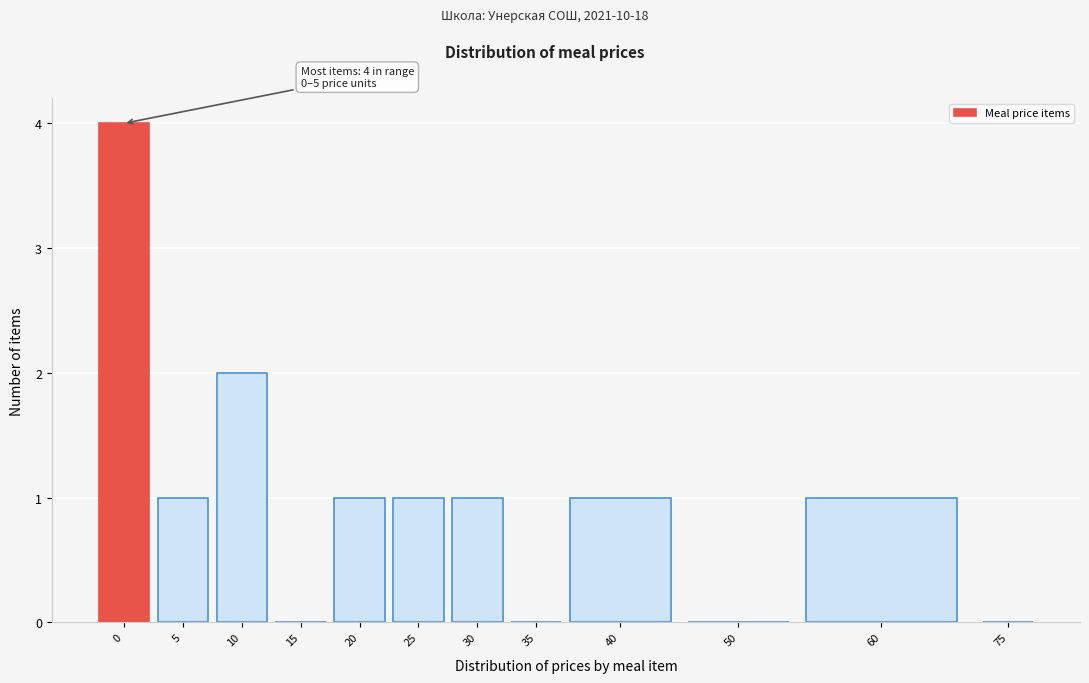

Reading left to right, transcribe all the data shown in this chart.

0=4	5=1	10=2	15=0	20=1	25=1	30=1	35=0	40=1	50=0	60=1	75=0